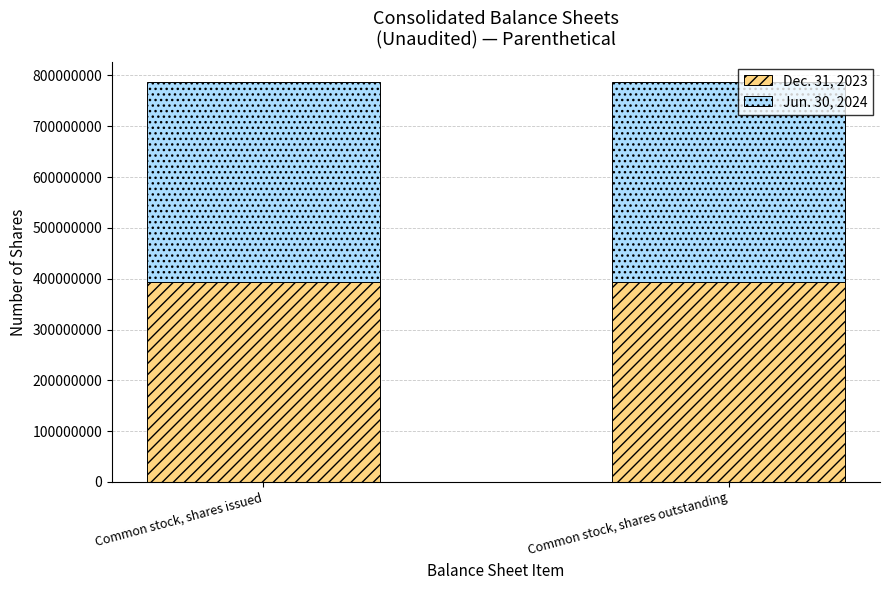

Is it true that Dec. 31, 2023 equals 519179023 at Common stock, shares outstanding?

False